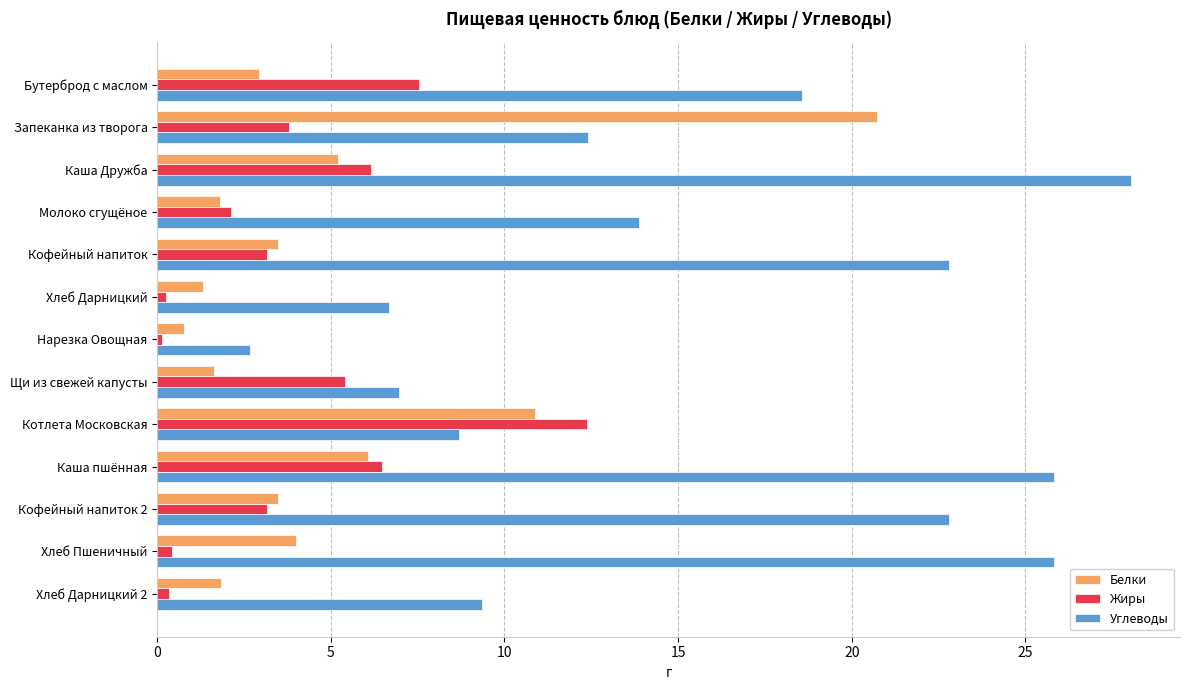

What is the spread (max minus min) of values at Каша пшённая?

19.8